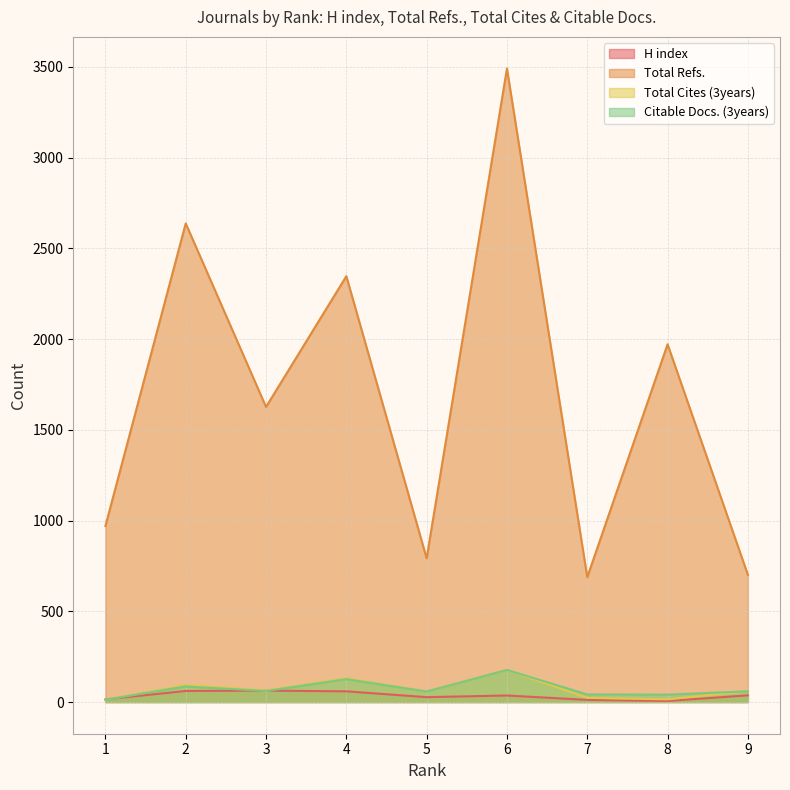

List the series in order of their peak value, highest first.

Total Refs., Total Cites (3years), Citable Docs. (3years), H index